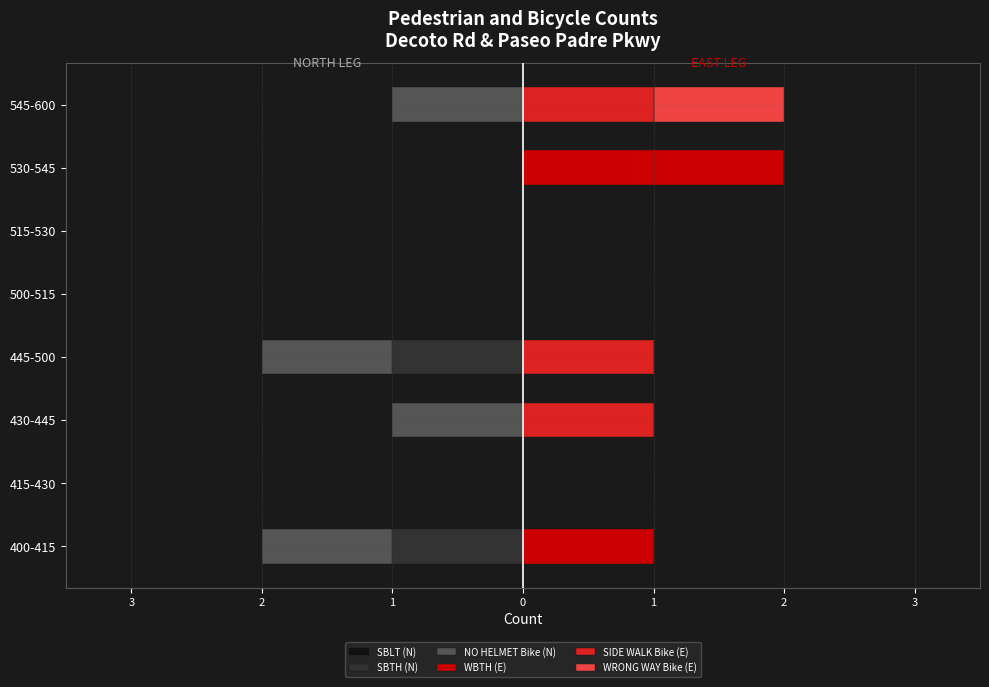

Are the bars horizontal?

Yes